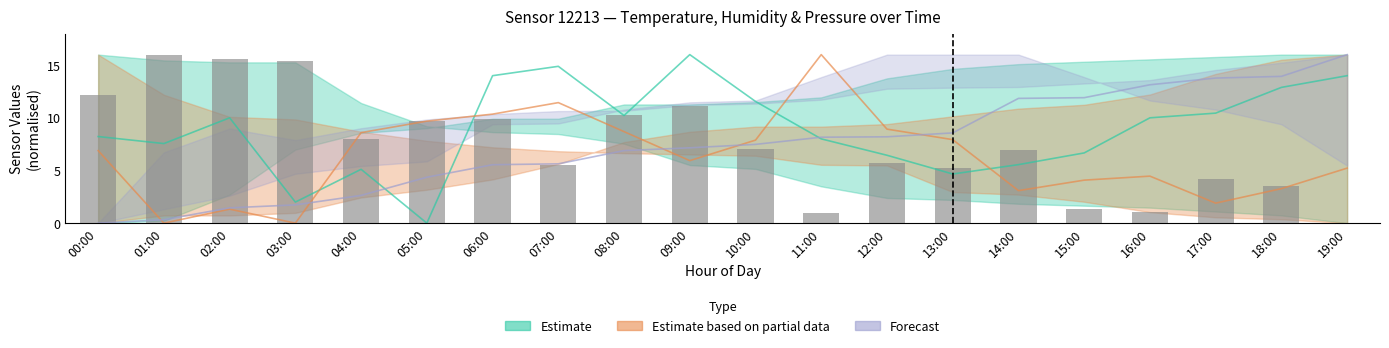

What is the maximum value shown in the chart?

16.0